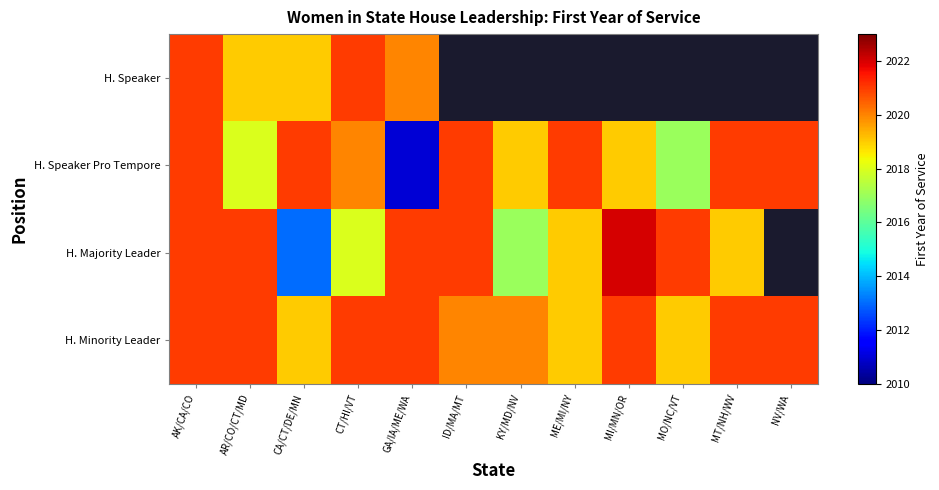

How many H. Majority Leader values are between 2019 and 2021?

7